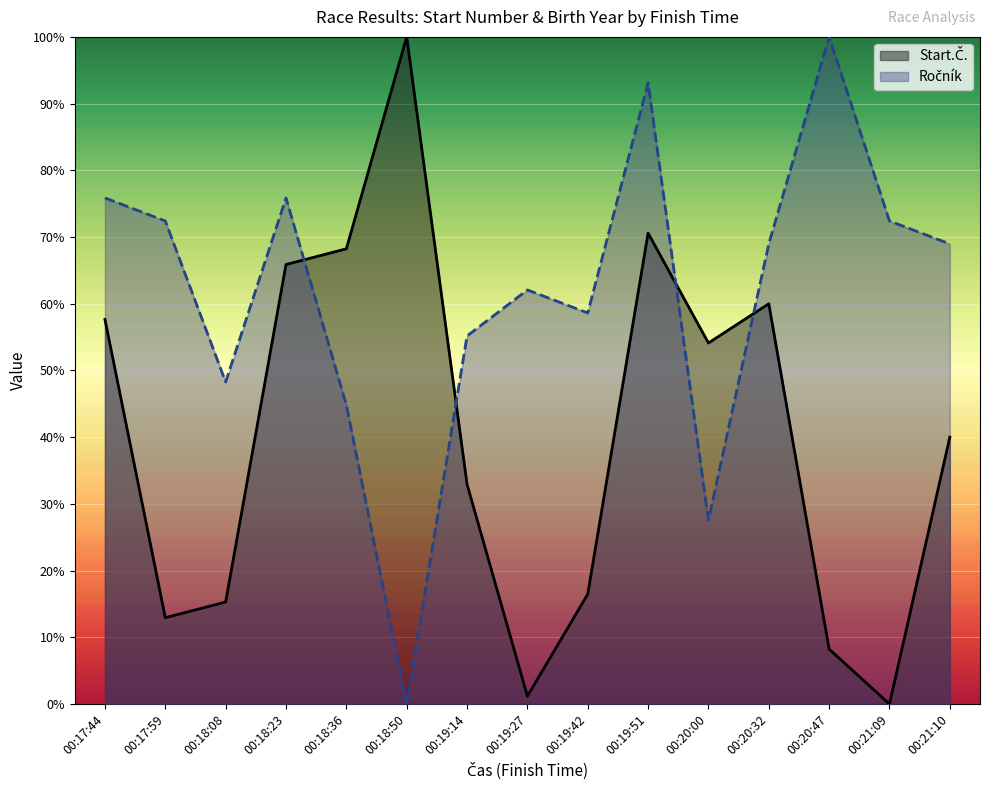

How many lines are shown in the chart?

2